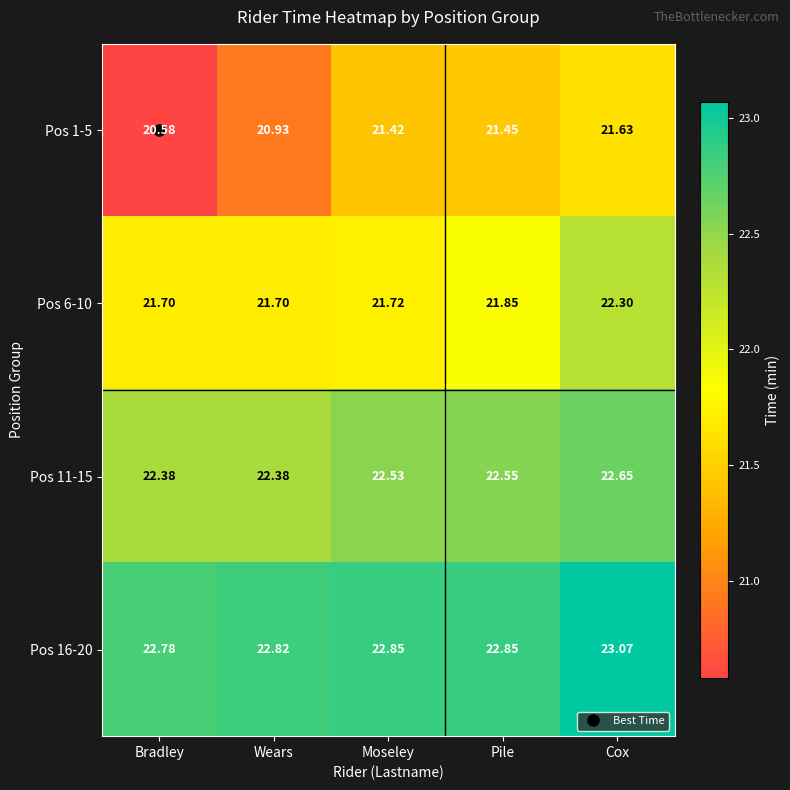

At which category does the chart reach its peak across all series?

Cox